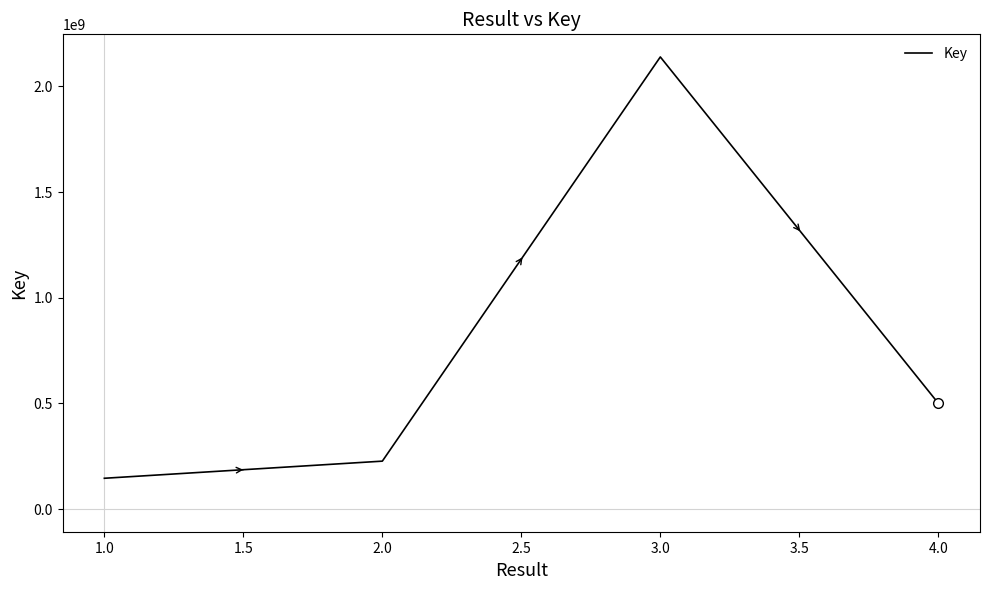

What is the average value?

753415487